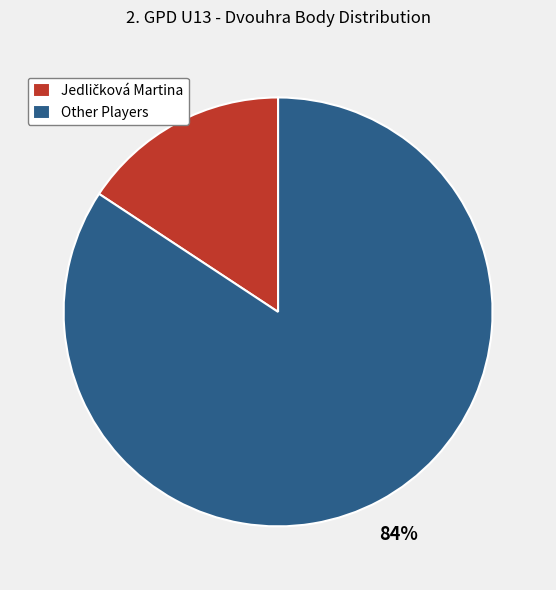

Is it true that Other Players is 73% of the pie?

False